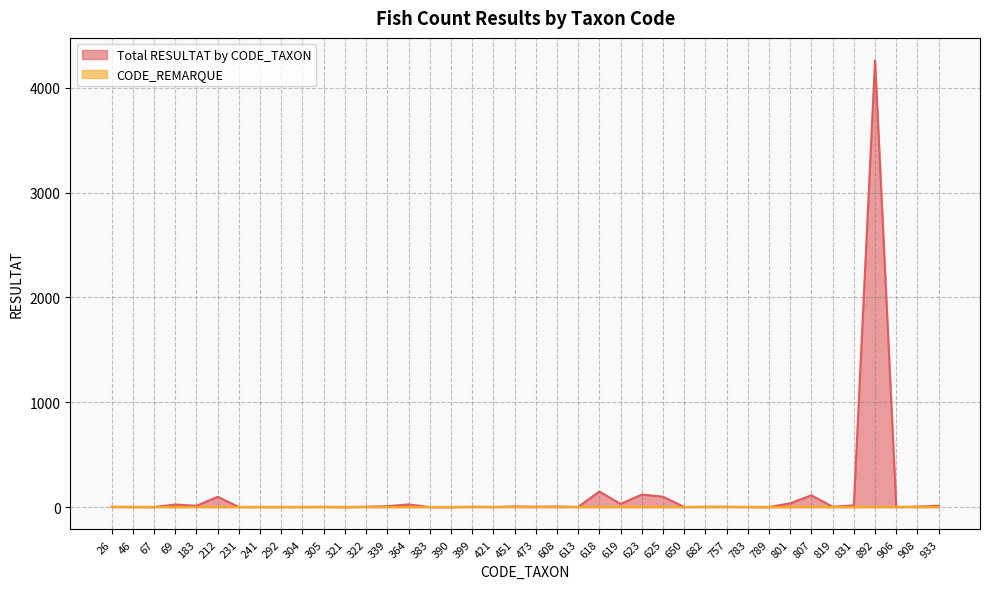

What is the ratio of the value at 892 to the value at 619?

142.1